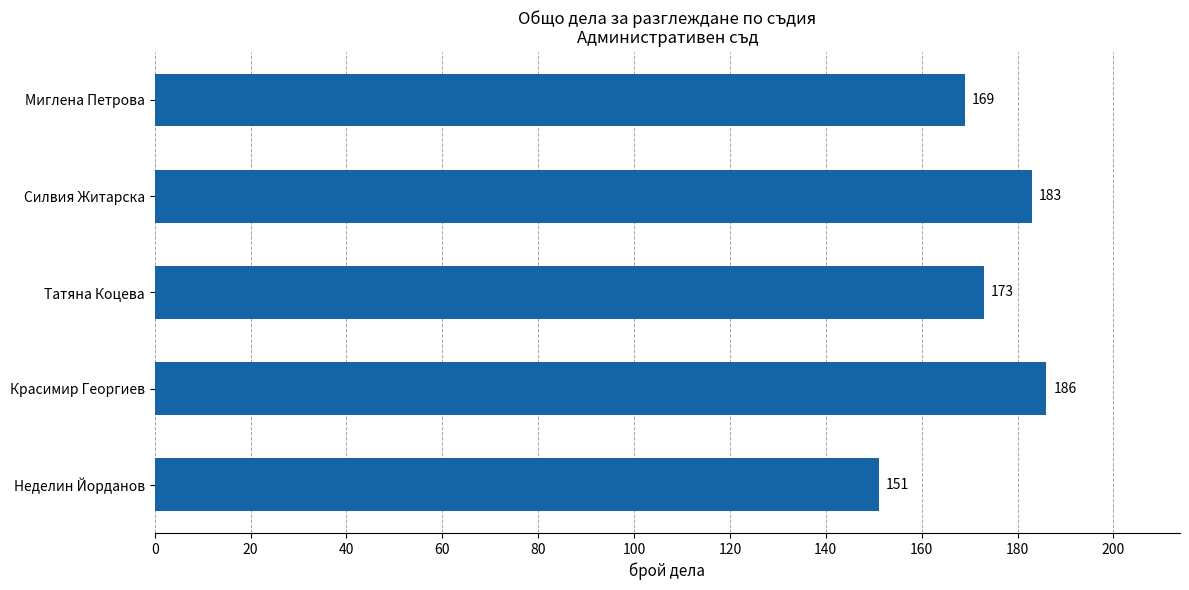

What is the label of the 3rd bar from the bottom?

Татяна Коцева